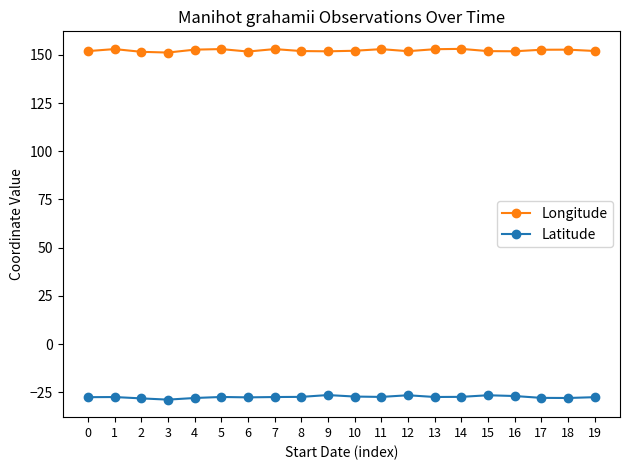

What is the value of the Latitude point at the 13th from the left?

-26.6